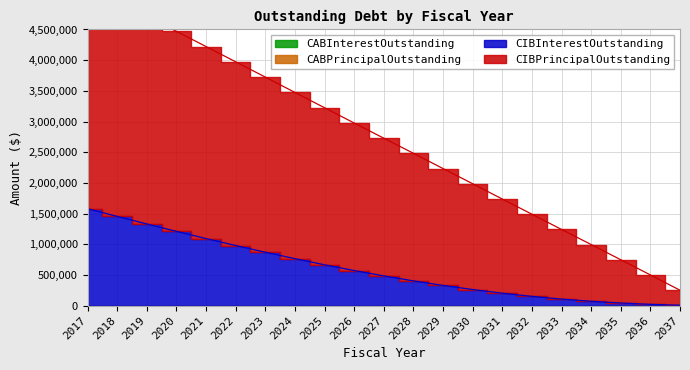

Reading right to left, list all the values displayed in this chart.

CIBPrincipalOutstanding: 2037=249900.0	2036=499400.0	2035=746693.8	2034=995106.2	2033=1240743.8	2032=1489681.2	2031=1736618.8	2030=1986256.2	2029=2233293.8	2028=2482431.2	2027=2728368.8	2026=2975806.2	2025=3224543.8	2024=3474381.2	2023=3724393.8	2022=3973681.2	2021=4222093.8	2020=4469481.2	2019=4715068.8	2018=4963156.2	2017=5213743.8
CIBInterestOutstanding: 2037=4900.0	2036=19400.0	2035=41693.8	2034=70106.2	2033=105743.8	2032=149681.2	2031=201618.8	2030=261256.2	2029=328293.8	2028=402431.2	2027=483368.8	2026=570806.2	2025=664543.8	2024=764381.2	2023=869393.8	2022=978681.2	2021=1092093.8	2020=1209481.2	2019=1330068.8	2018=1453156.2	2017=1578743.8